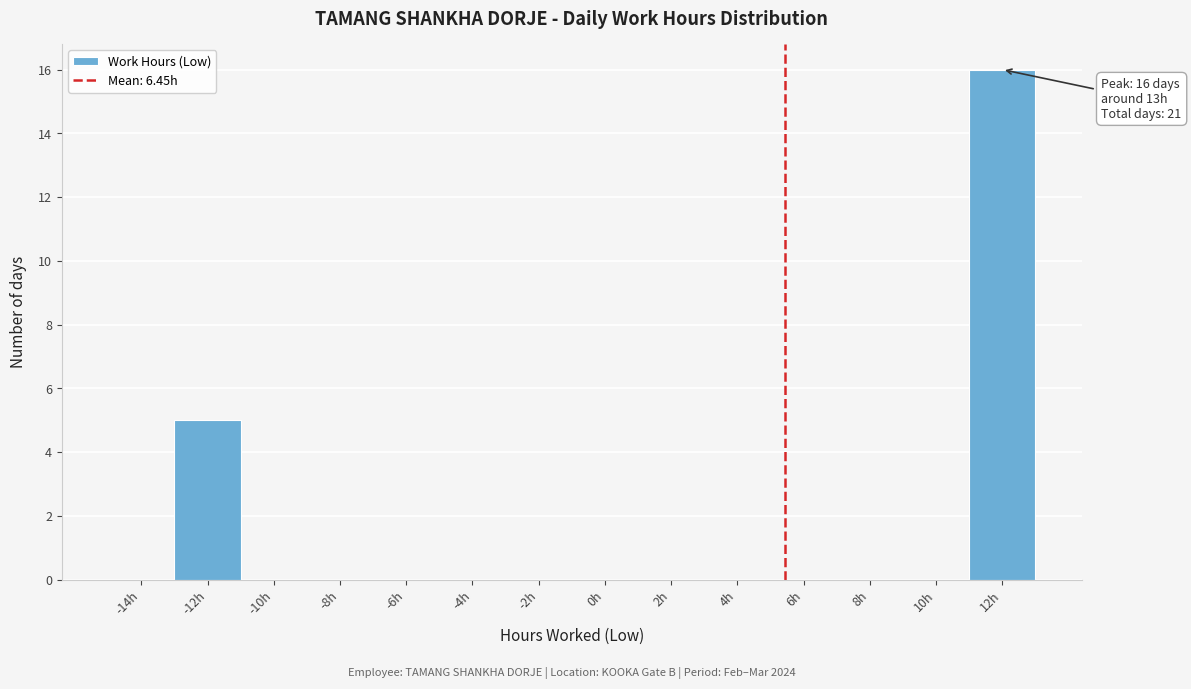

Reading right to left, what are all the values shown in this chart?

12h=16	10h=0	8h=0	6h=0	4h=0	2h=0	0h=0	-2h=0	-4h=0	-6h=0	-8h=0	-10h=0	-12h=5	-14h=0